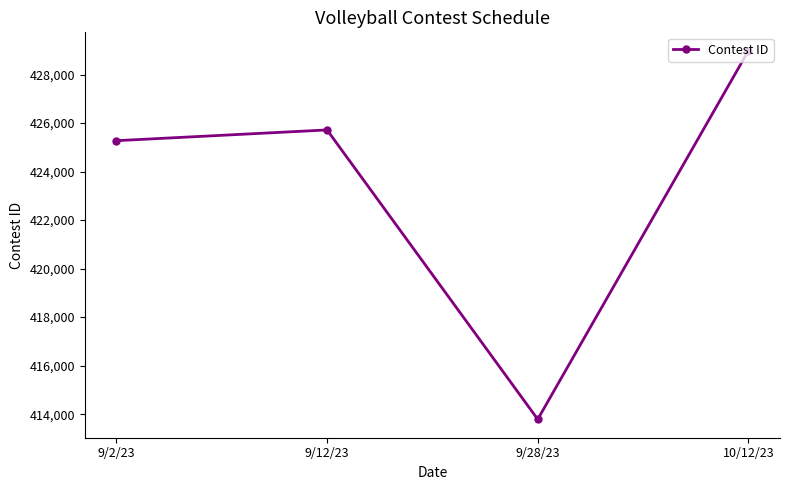

Does the chart have visible grid lines?

No